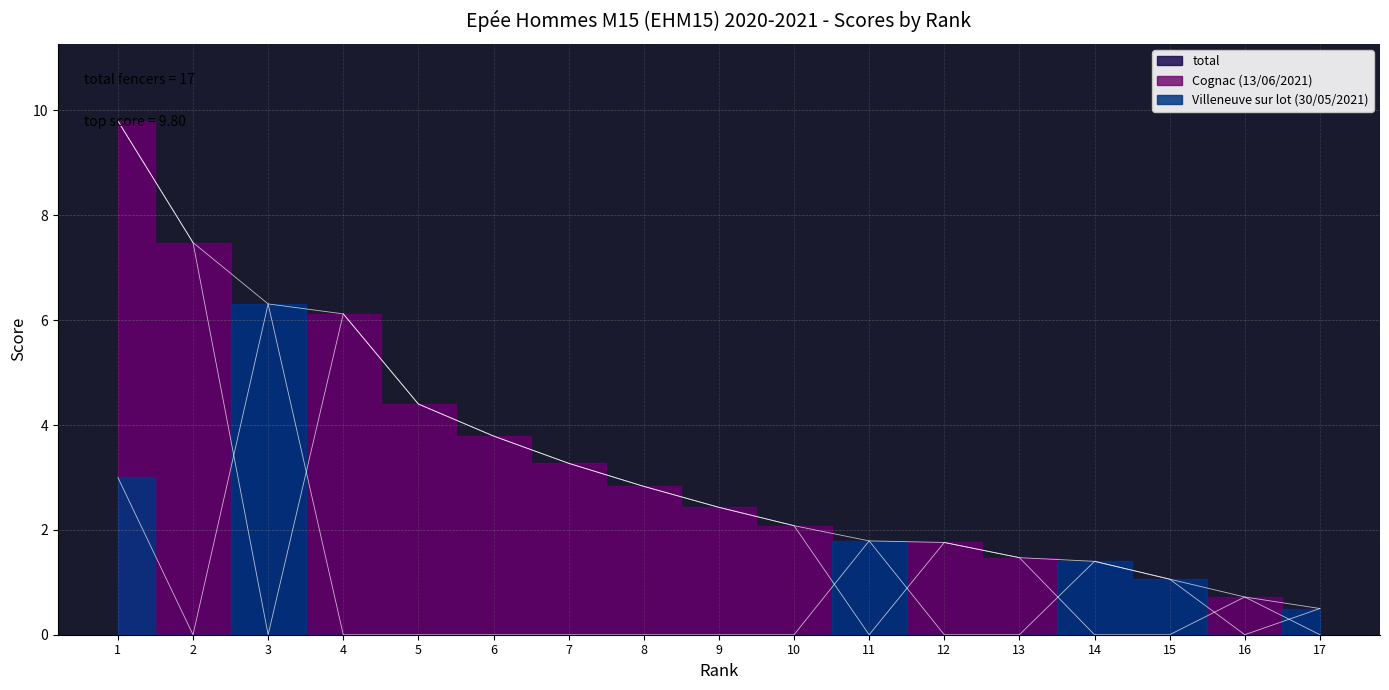

What are all the series names shown in the legend?

total, Villeneuve sur lot (30/05/2021), Cognac (13/06/2021)